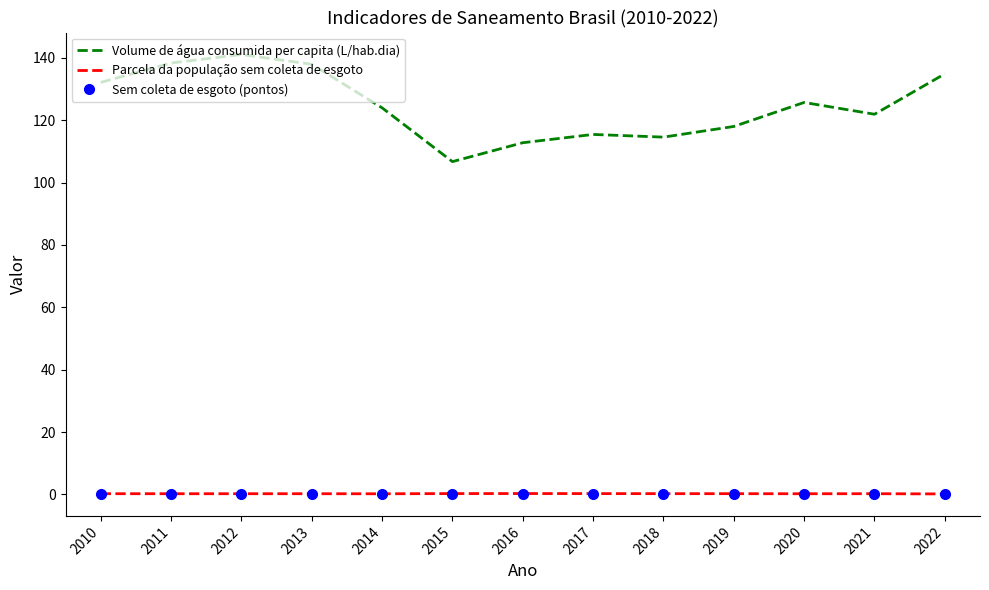

Reading left to right, what are all the values shown in this chart?

Volume de água consumida per capita (L/hab.dia): 2010=132.1	2011=138.4	2012=141.1	2013=137.9	2014=124.0	2015=106.7	2016=112.8	2017=115.5	2018=114.6	2019=118.0	2020=125.7	2021=121.9	2022=134.9
Parcela da população sem coleta de esgoto: 2010=0.2	2011=0.2	2012=0.2	2013=0.2	2014=0.2	2015=0.3	2016=0.3	2017=0.2	2018=0.2	2019=0.2	2020=0.2	2021=0.2	2022=0.1
Sem coleta de esgoto (pontos): 2010=0.2	2011=0.2	2012=0.2	2013=0.2	2014=0.2	2015=0.3	2016=0.3	2017=0.2	2018=0.2	2019=0.2	2020=0.2	2021=0.2	2022=0.1